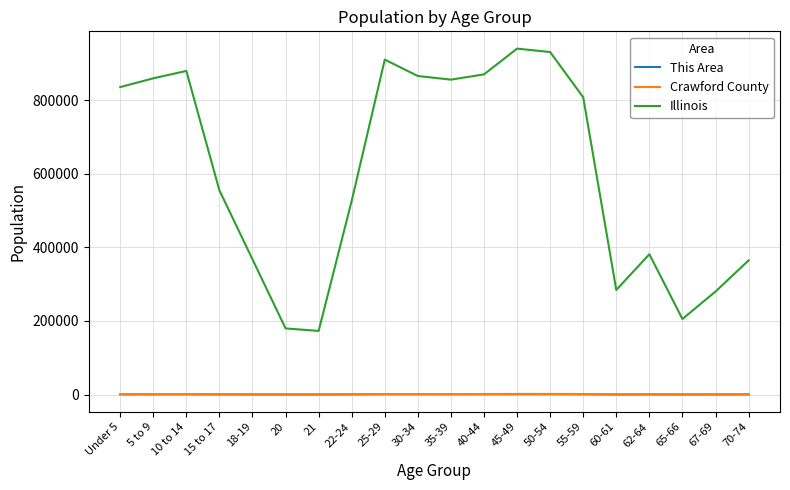

How many lines are shown in the chart?

3